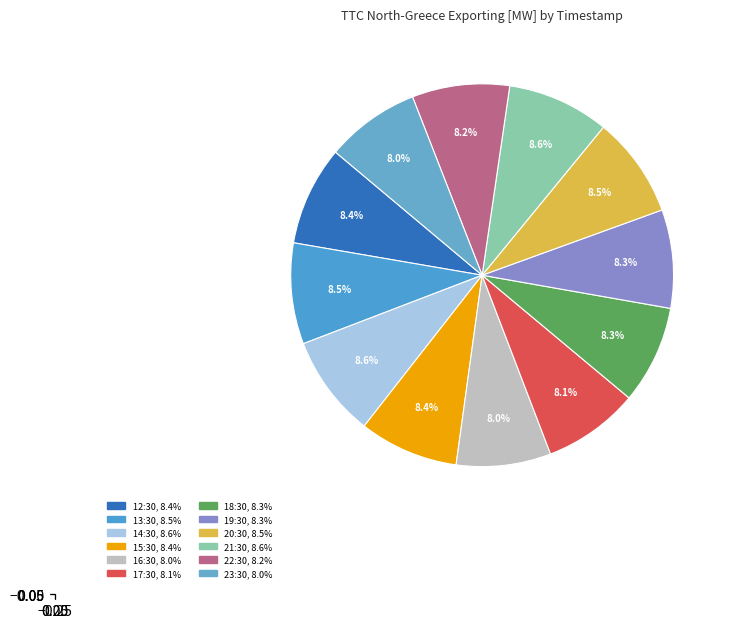

Which slice is the smallest?

23:30